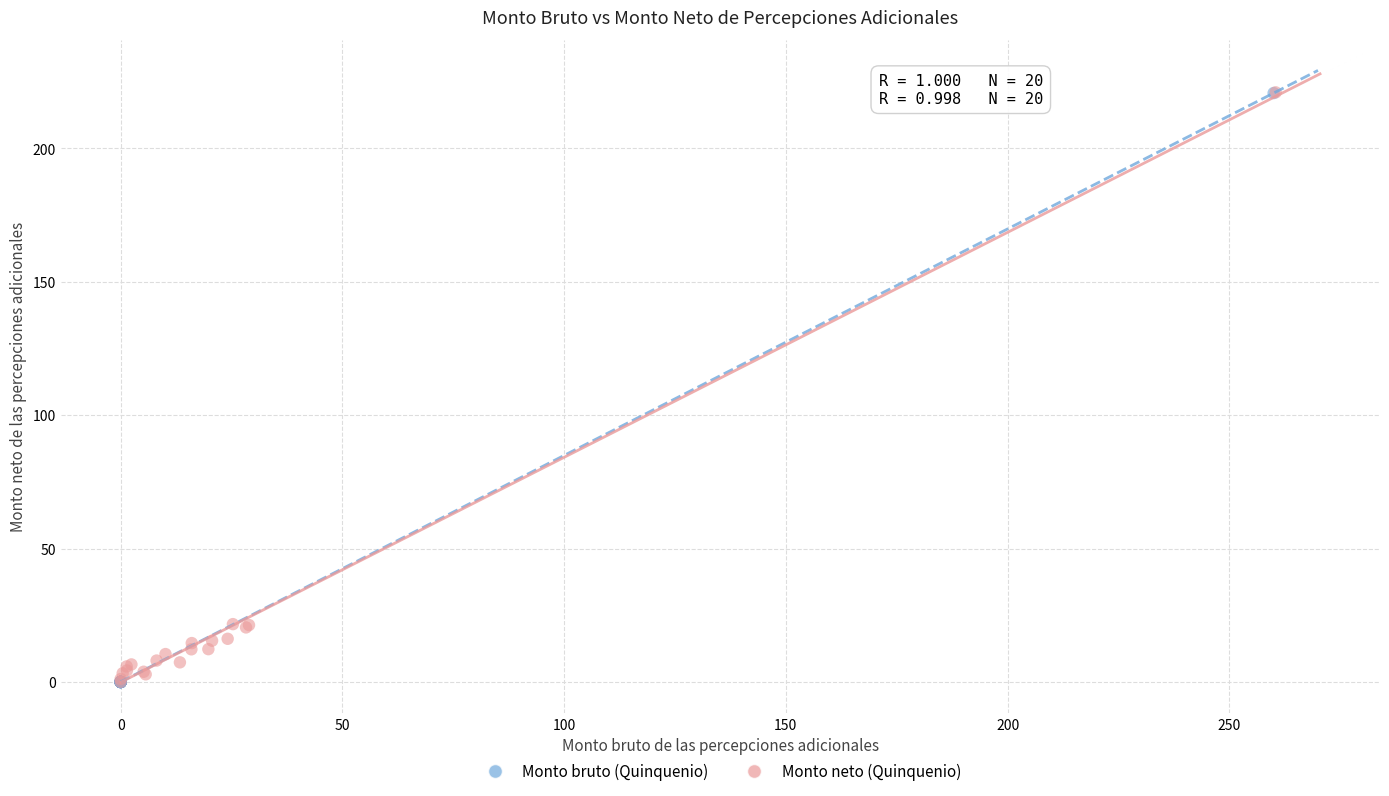

What are all the series names shown in the legend?

Monto bruto (Quinquenio), Monto neto (Quinquenio)